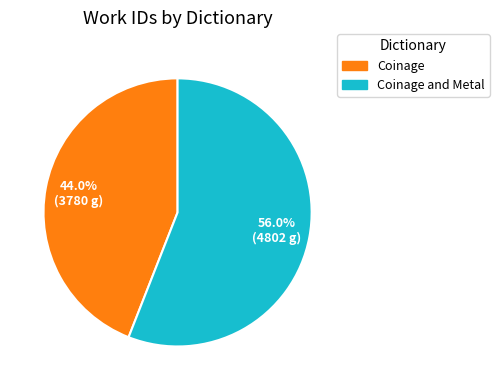

Is there any slice that represents more than half of the pie?

Yes